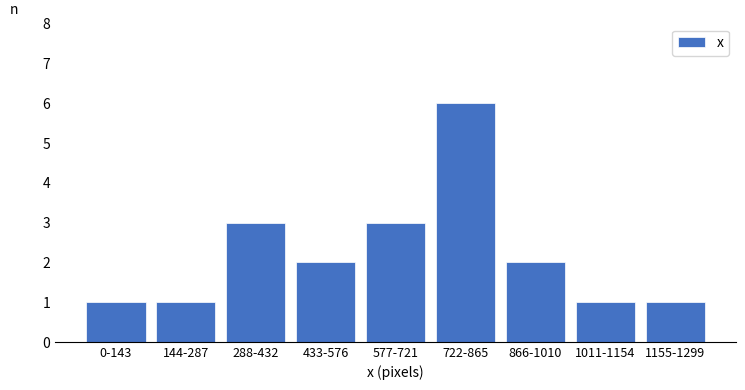

Reading right to left, transcribe all the data shown in this chart.

1	1	2	6	3	2	3	1	1